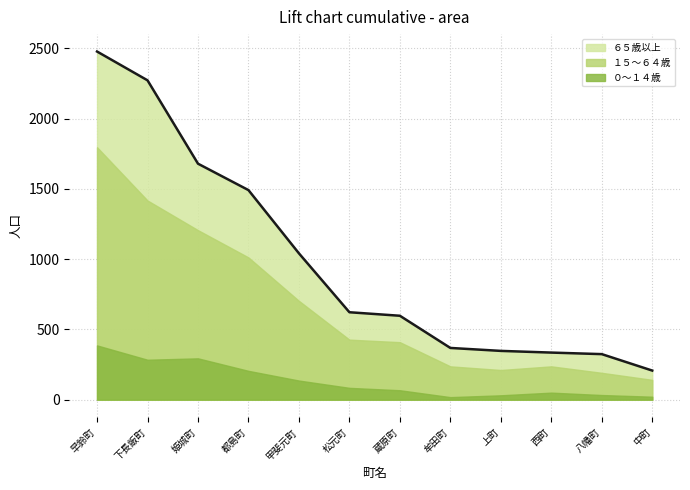

Reading right to left, what are all the values shown in this chart?

０～１４歳: 都島町=205	下長飯町=284	西町=50	中町=21	上町=31	蔵原町=67	牟田町=18	松元町=84	八幡町=33	甲斐元町=136	姫城町=294	早鈴町=386
１５～６４歳: 都島町=807	下長飯町=1133	西町=187	中町=120	上町=180	蔵原町=342	牟田町=219	松元町=343	八幡町=158	甲斐元町=567	姫城町=912	早鈴町=1410
６５歳以上: 都島町=479	下長飯町=855	西町=98	中町=66	上町=136	蔵原町=188	牟田町=131	松元町=195	八幡町=133	甲斐元町=338	姫城町=473	早鈴町=681